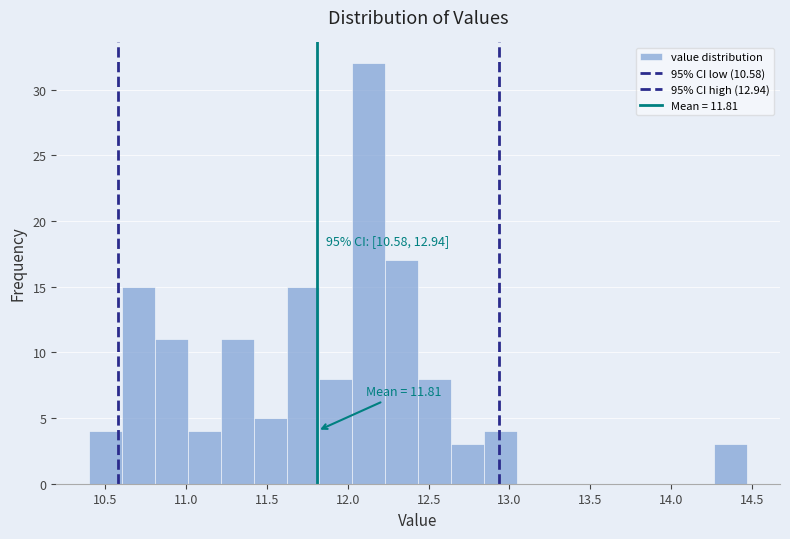

Which range on the x-axis has the tallest bar?

12.05 to 12.25